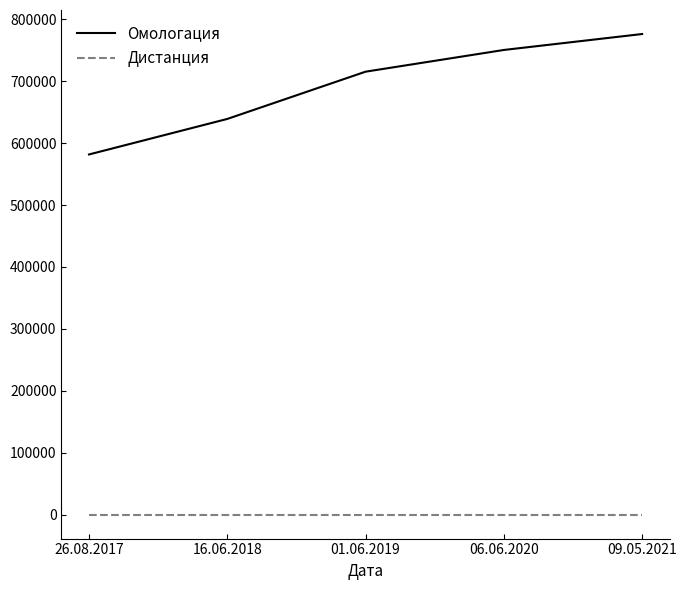

Which series has the widest spread of values?

Омологация